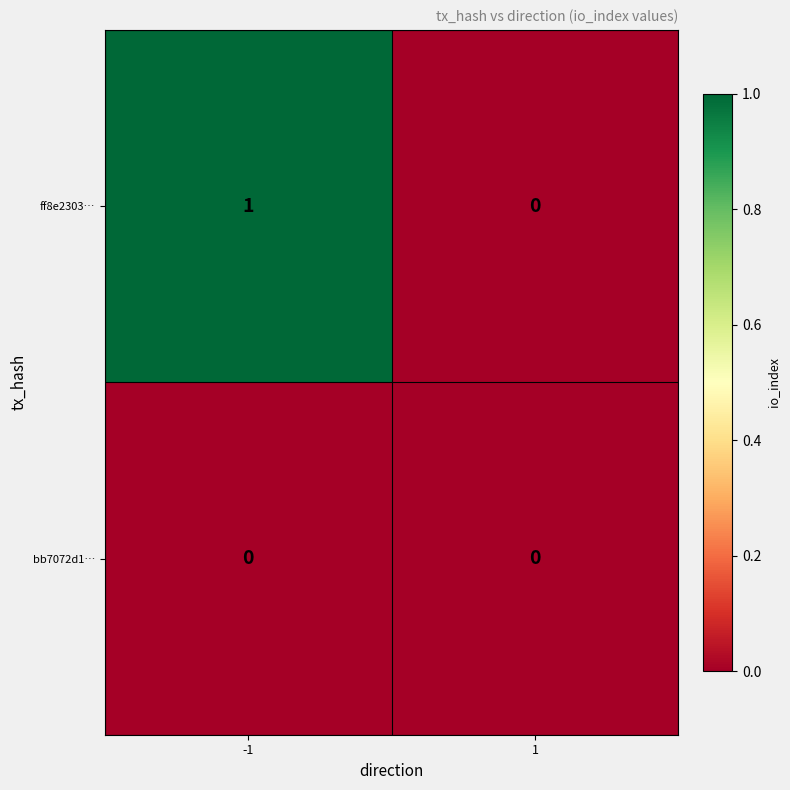

Reading left to right, extract all data points from this chart.

ff8e2303…: 1	0
bb7072d1…: 0	0